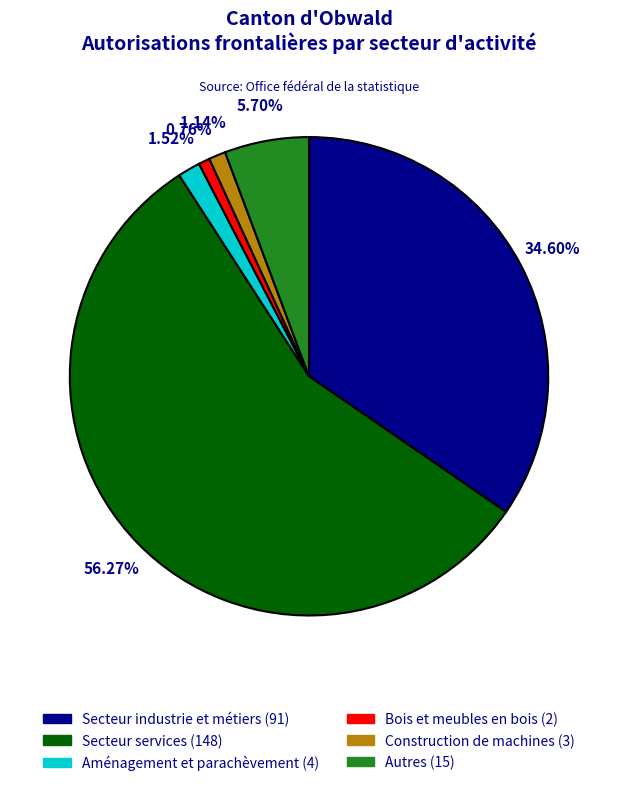

Between Bois et meubles en bois (2) and Autres (15), which is larger?

Autres (15)